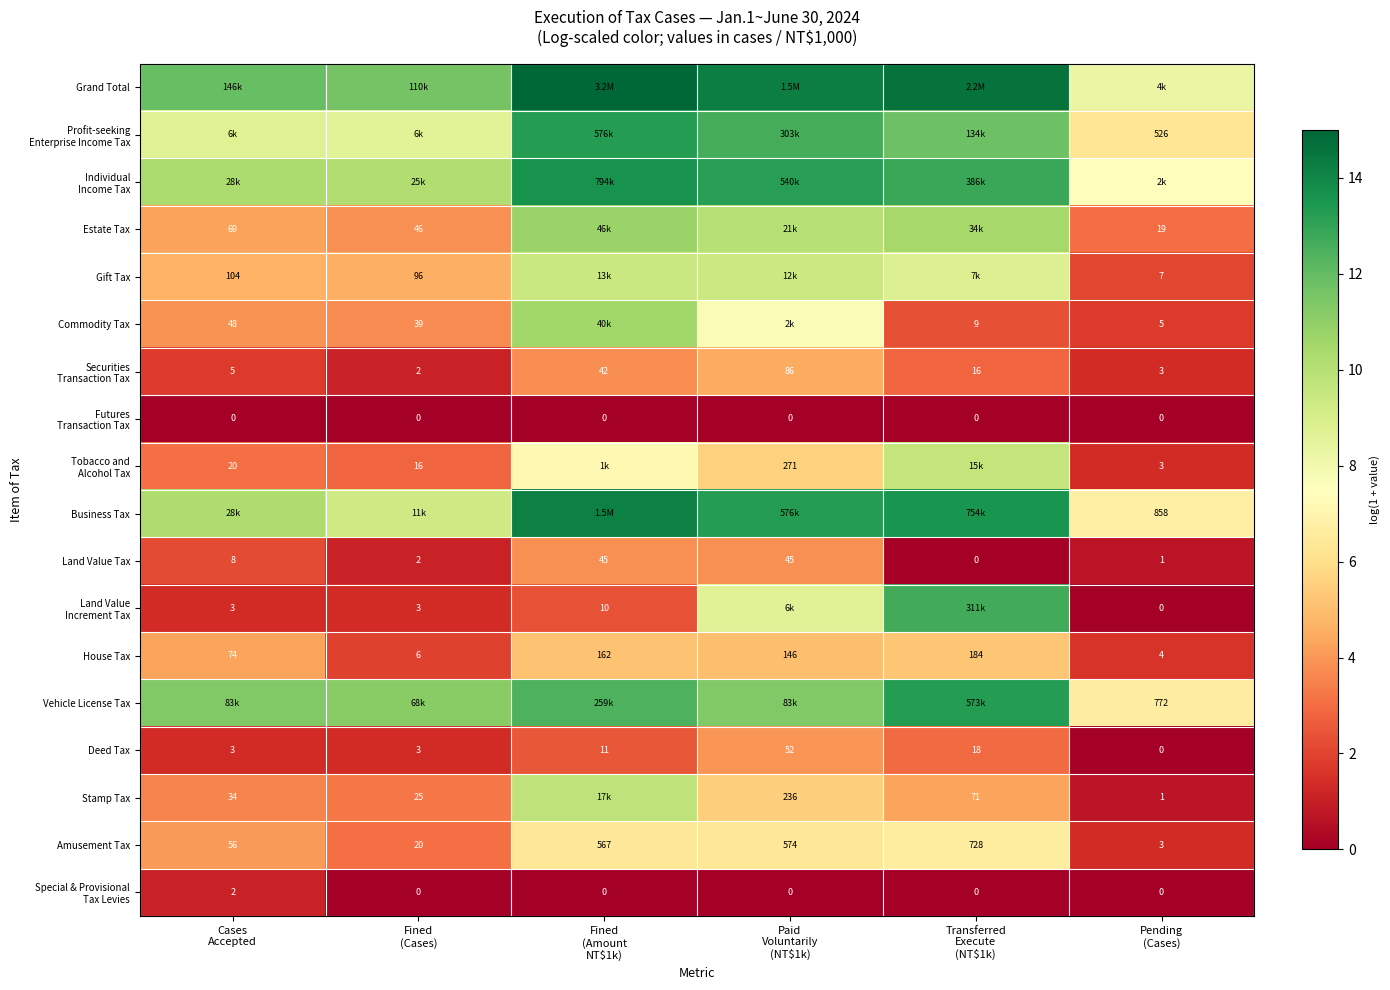

Rank the series at Transferred Execute (NT$1k) from highest to lowest value.

Grand Total, Business Tax, Vehicle License Tax, Individual Income Tax, Land Value Increment Tax, Profit-seeking Enterprise Income Tax, Estate Tax, Tobacco and Alcohol Tax, Gift Tax, Amusement Tax, House Tax, Stamp Tax, Deed Tax, Securities Transaction Tax, Commodity Tax, Futures Transaction Tax, Land Value Tax, Special & Provisional Tax Levies